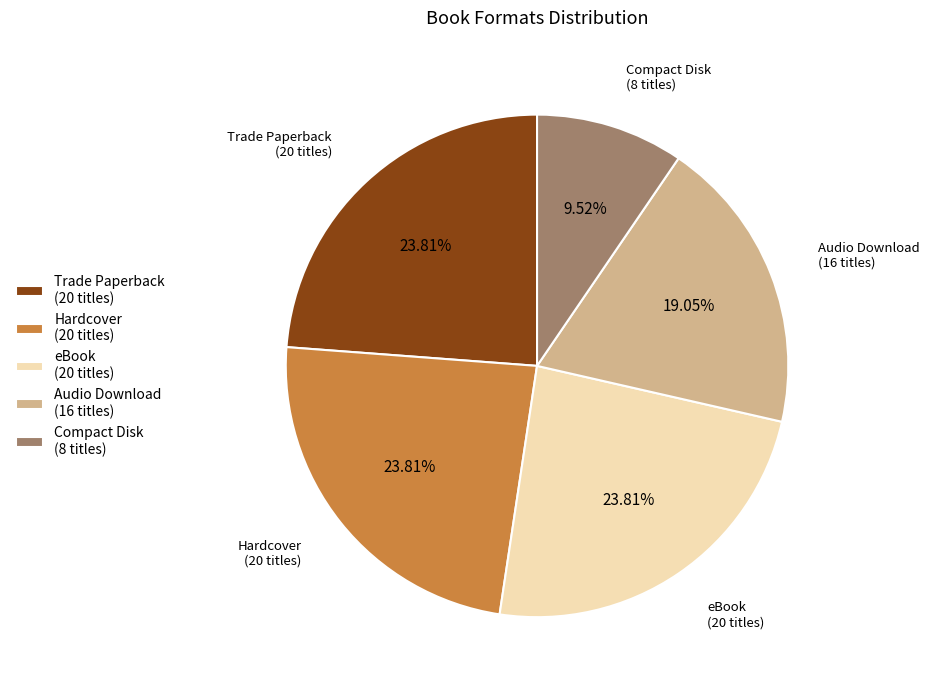

Is it true that Trade Paperback is 24% of the pie?

True